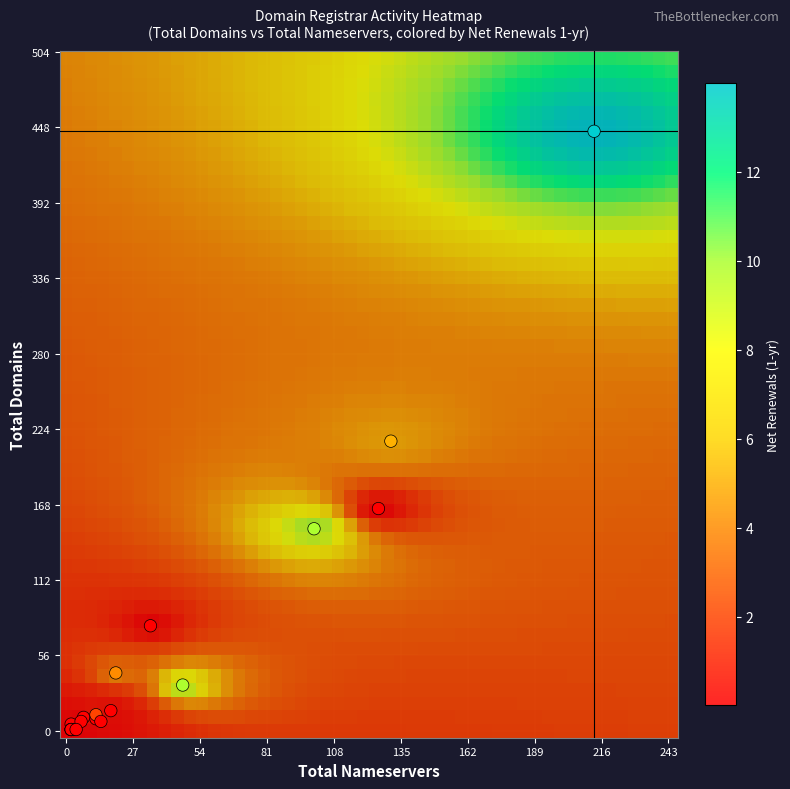

What Y value in the scatter plot is closest to 223?

215